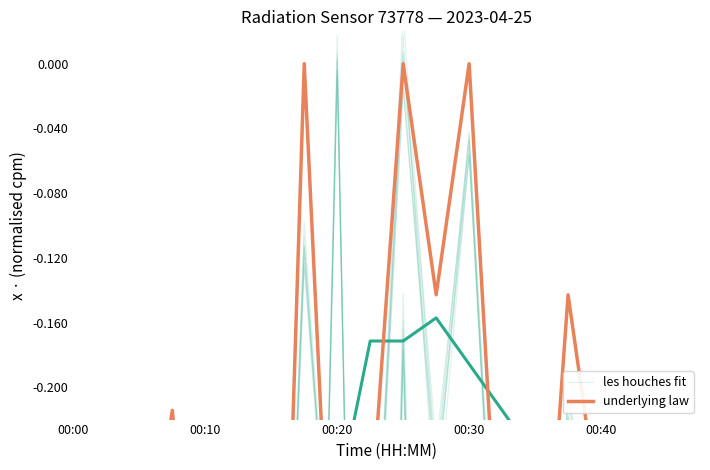

What is the difference between the second highest and second lowest values in the underlying law series?

0.6